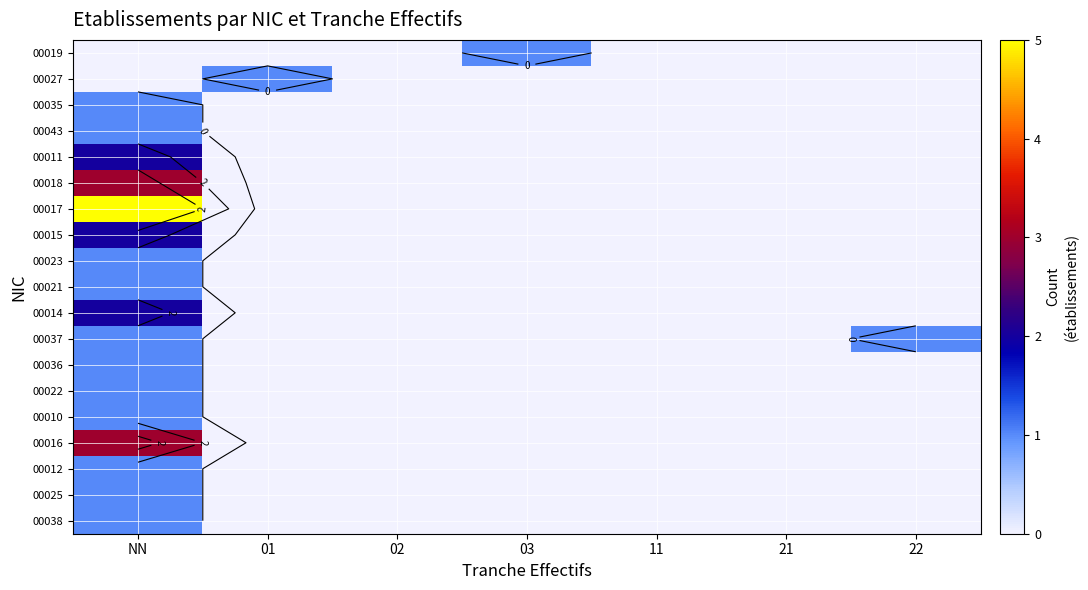

What is the difference between the highest and lowest values at 22?

1